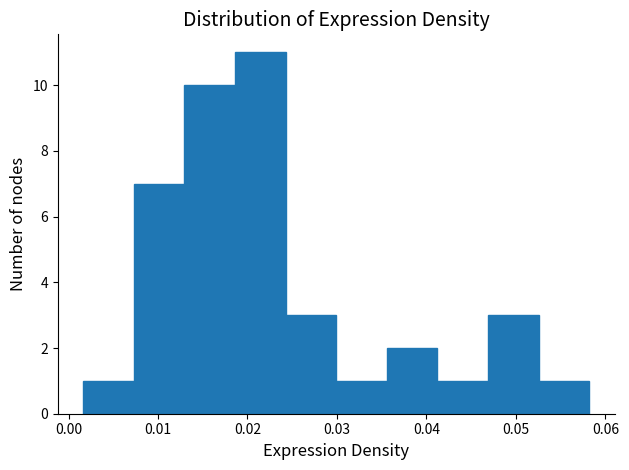

What is the height of the bar covering 0.041 to 0.047 on the x-axis? Neither the bar edges nor the heights are printed on the chart, so give them approximately, as read against the axes.

1